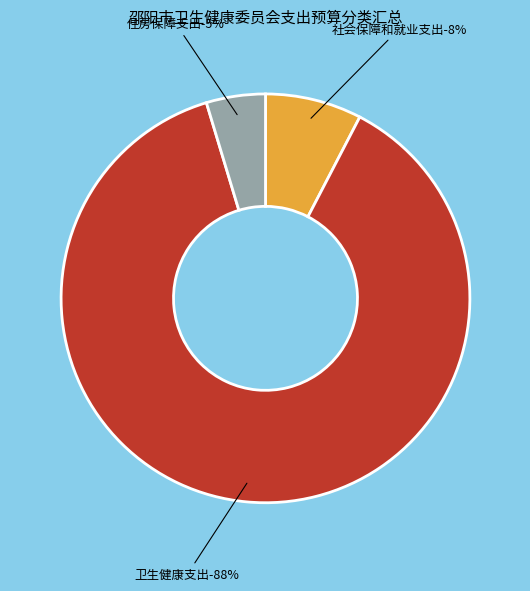

Approximately how many times larger is the value at 住房保障支出 compared to 卫生健康支出?

0.1